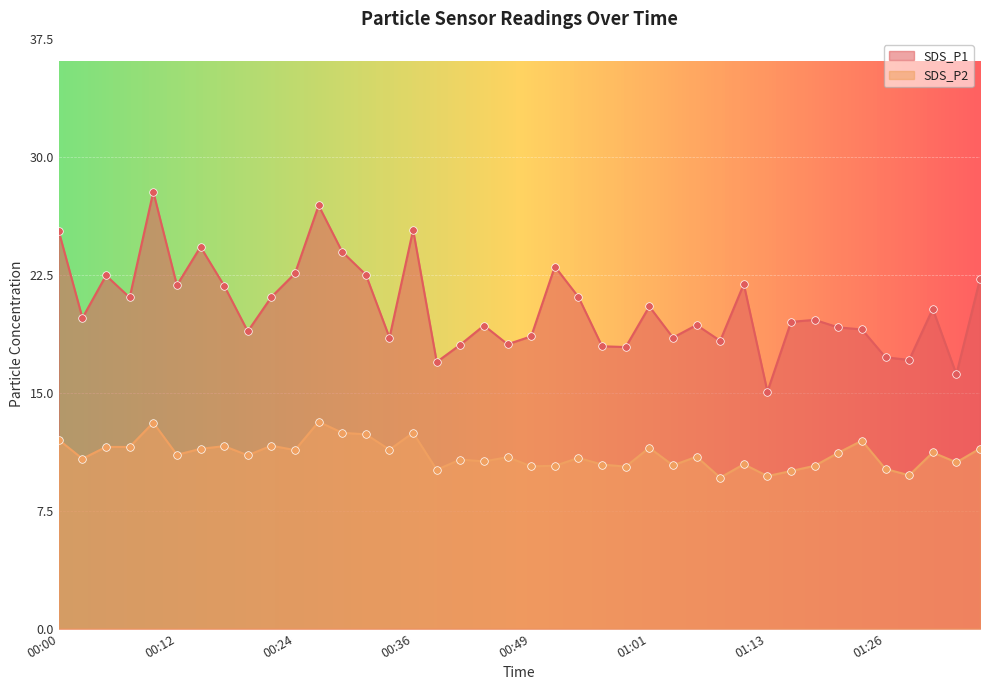

Which series has the largest Y range (max minus min)?

SDS_P1